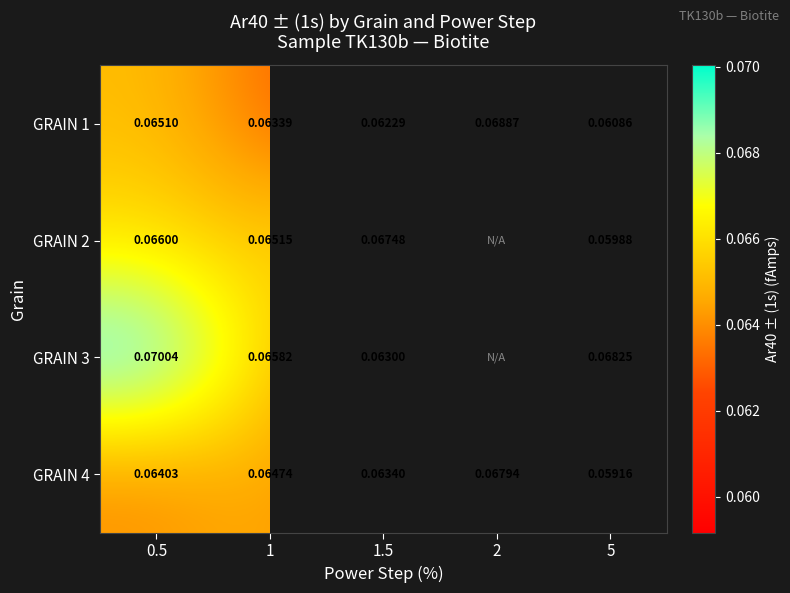

Is the value of GRAIN 1 at 0.5 greater than the value of GRAIN 2 at 5?

Yes